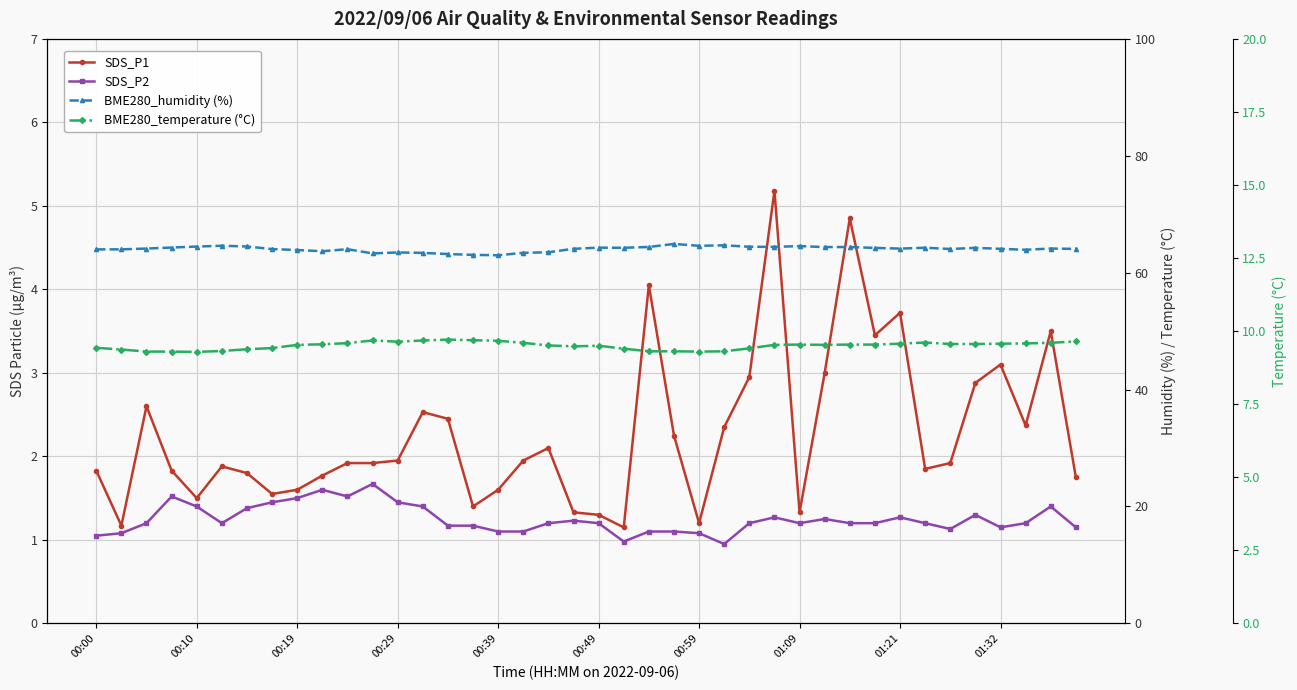

What is the label of the 21st point from the right?

19